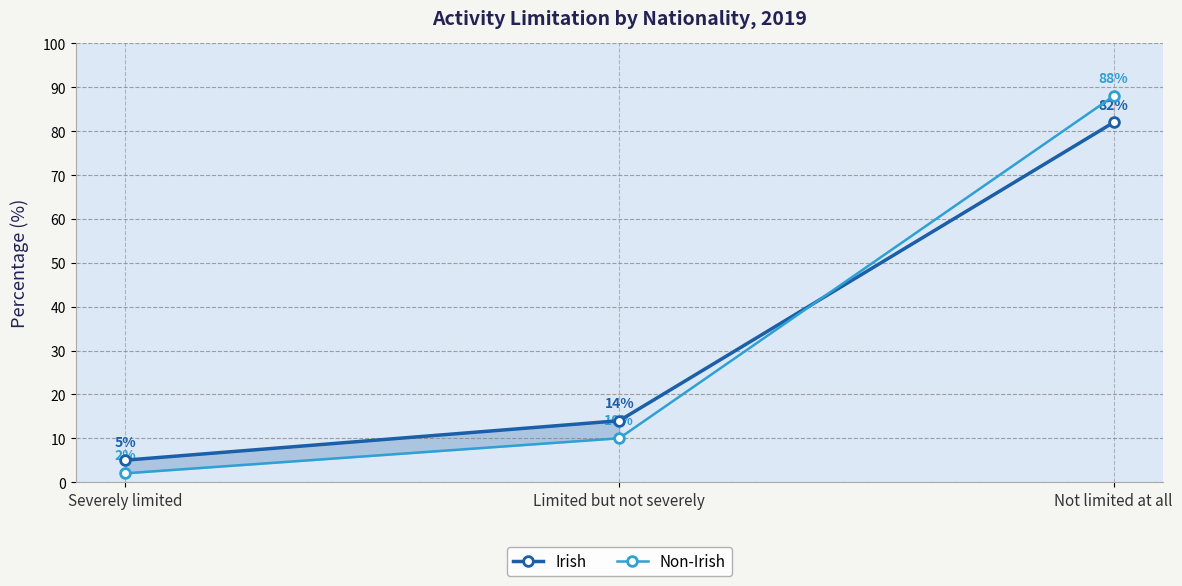

What are all the series names shown in the legend?

Irish, Non-Irish